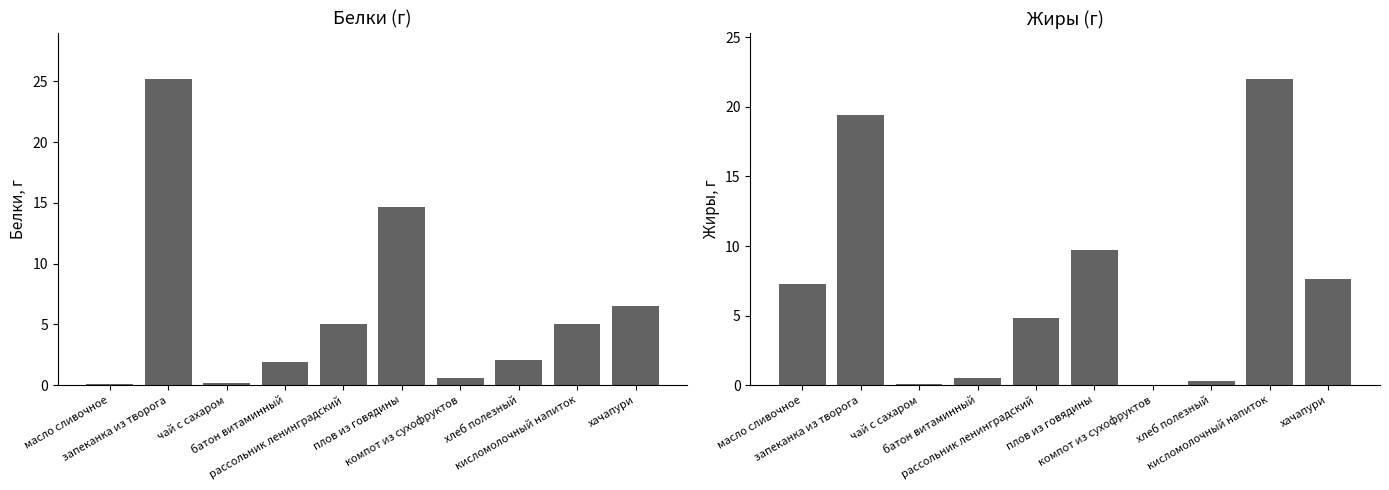

At which label does Жиры first exceed 7?

масло сливочное